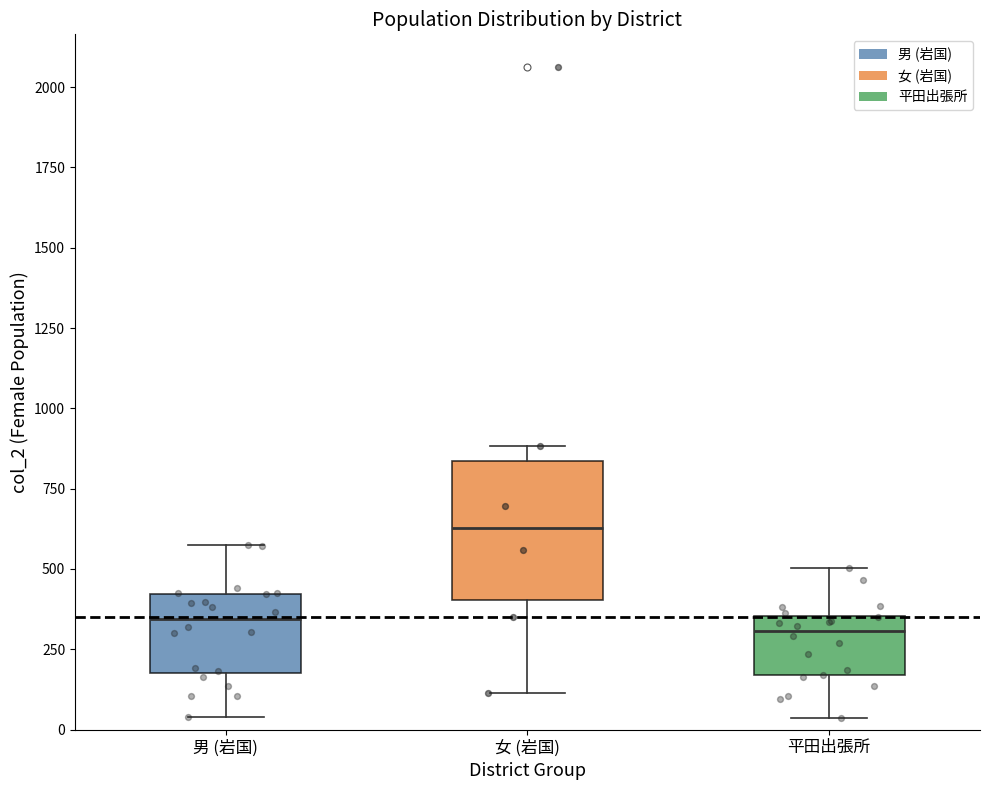

Where is the lower edge of the box for 平田出張所 on the y-axis? The values are not printed on the chart, so give them approximately, as read against the axis.

150